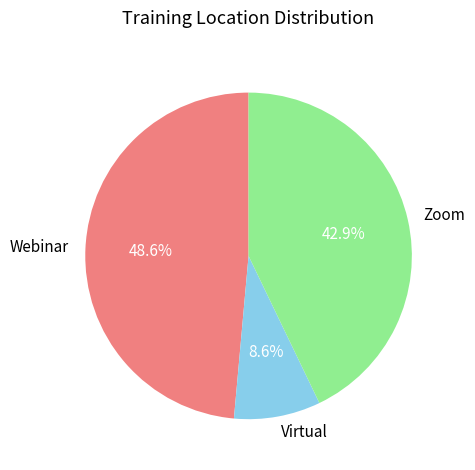

Between Virtual and Webinar, which is larger?

Webinar